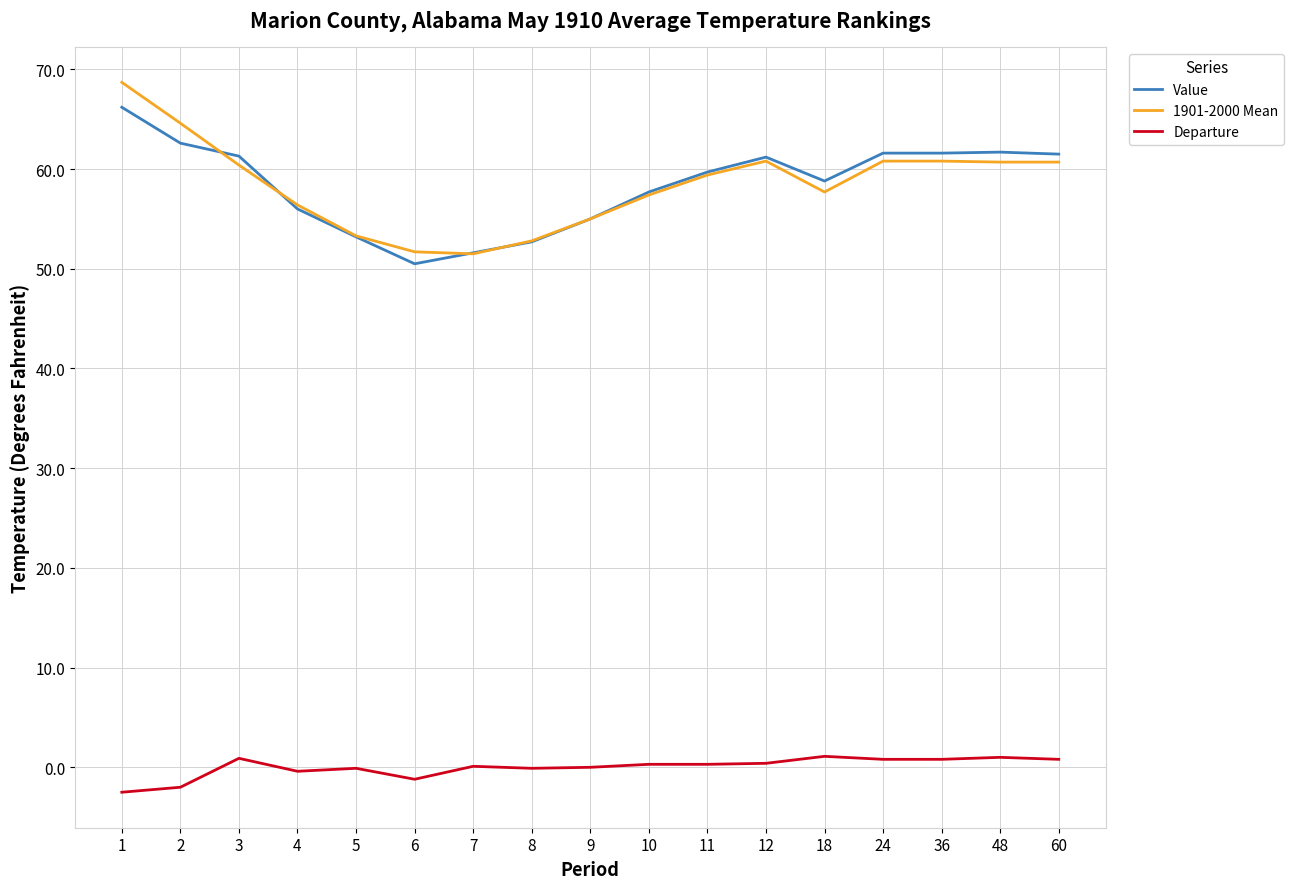

What is the minimum value for Value?

50.5